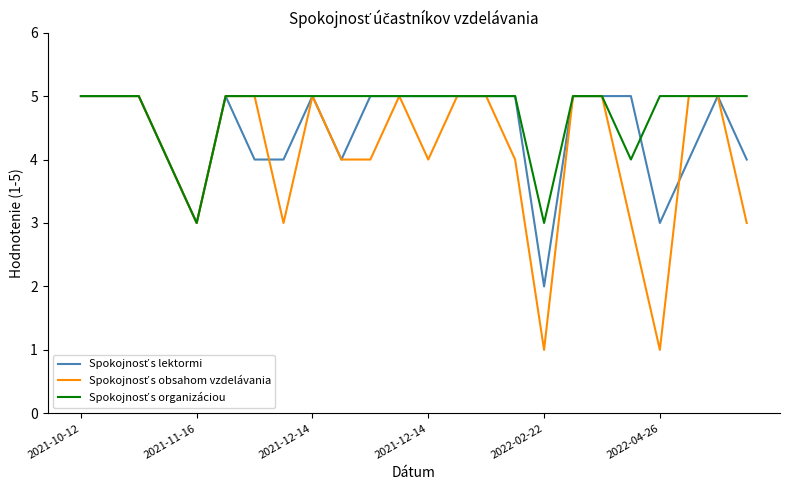

What is the greatest value displayed?

5